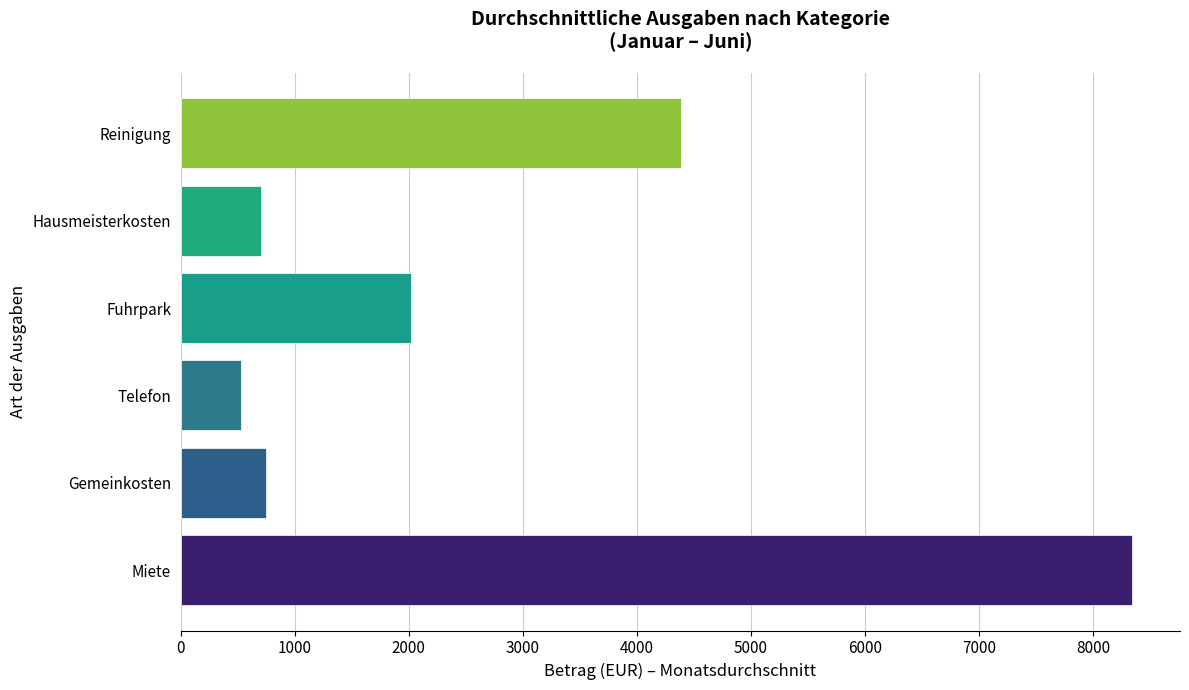

The value at Gemeinkosten is 1277.9. True or false?

False